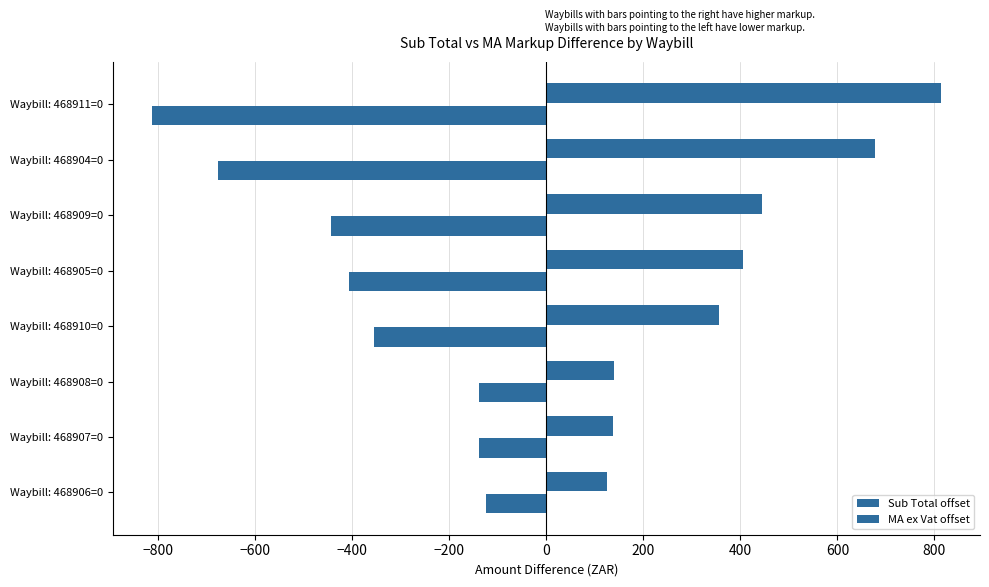

Reading left to right, list all the values displayed in this chart.

Sub Total offset: -124.3	-138.2	-139.8	-355.8	-406.2	-444.4	-676.5	-812.6
MA ex Vat offset: 124.3	138.2	139.8	355.8	406.2	444.4	676.5	812.6